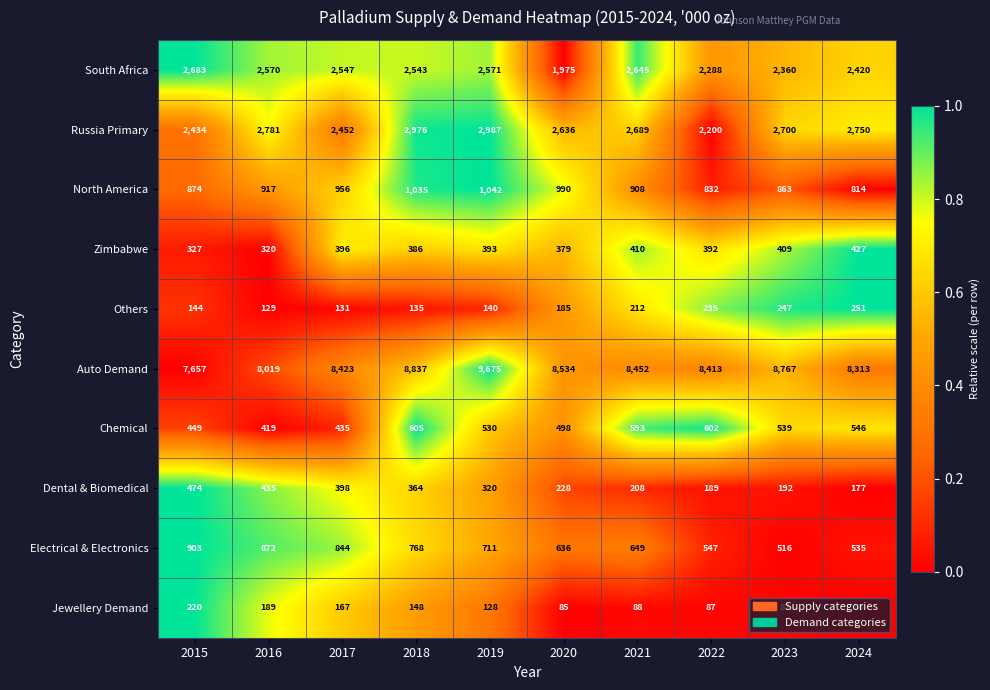

What is the sum of all Russia Primary values?

26605